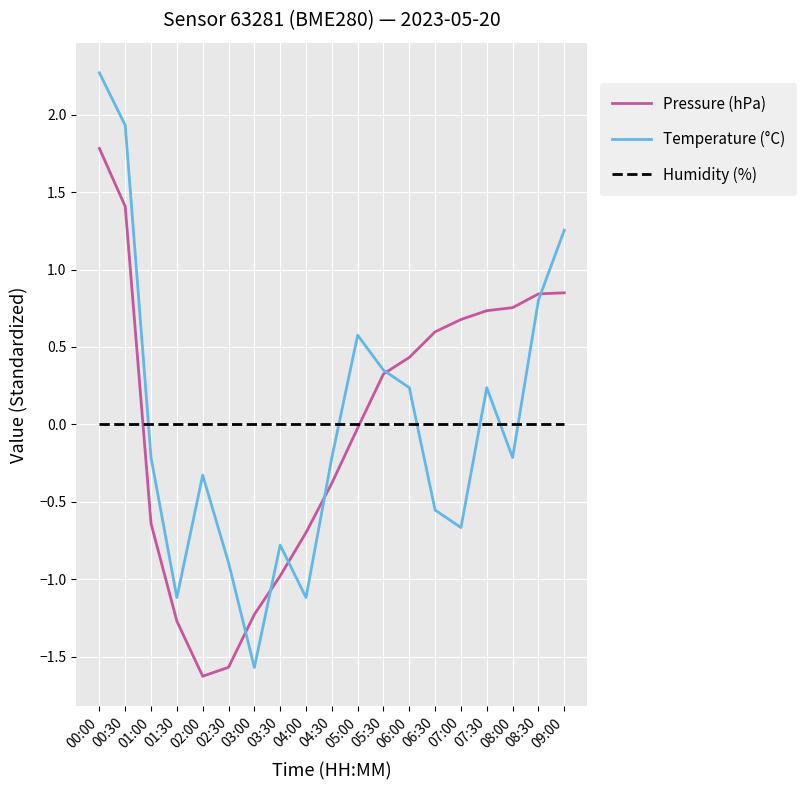

What are all the series names shown in the legend?

Pressure (hPa), Temperature (°C), Humidity (%)